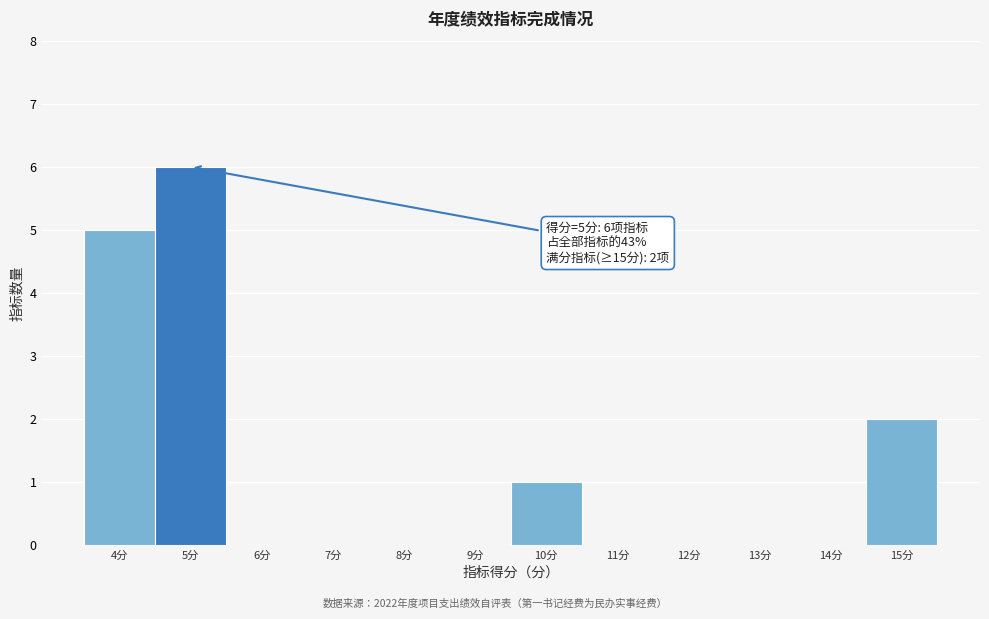

Which range on the x-axis has the tallest bar?

4.5 to 5.5